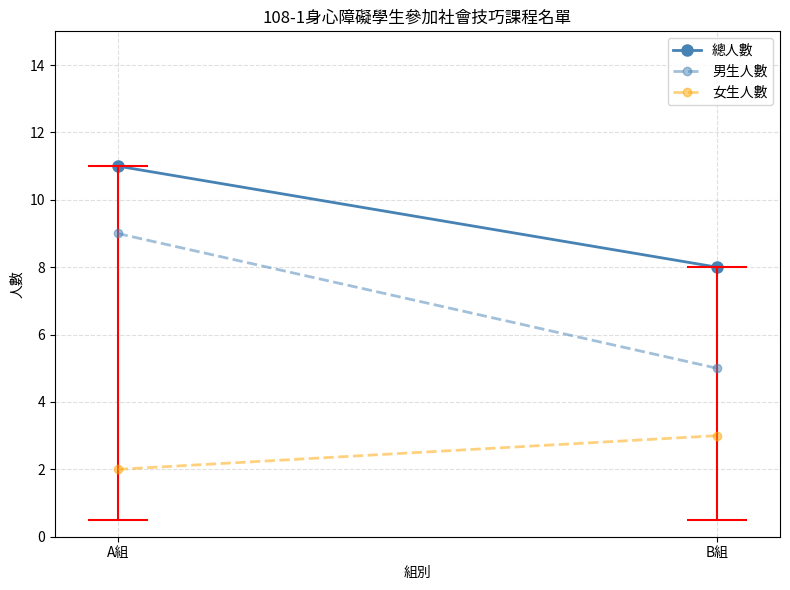

How many lines are shown in the chart?

3